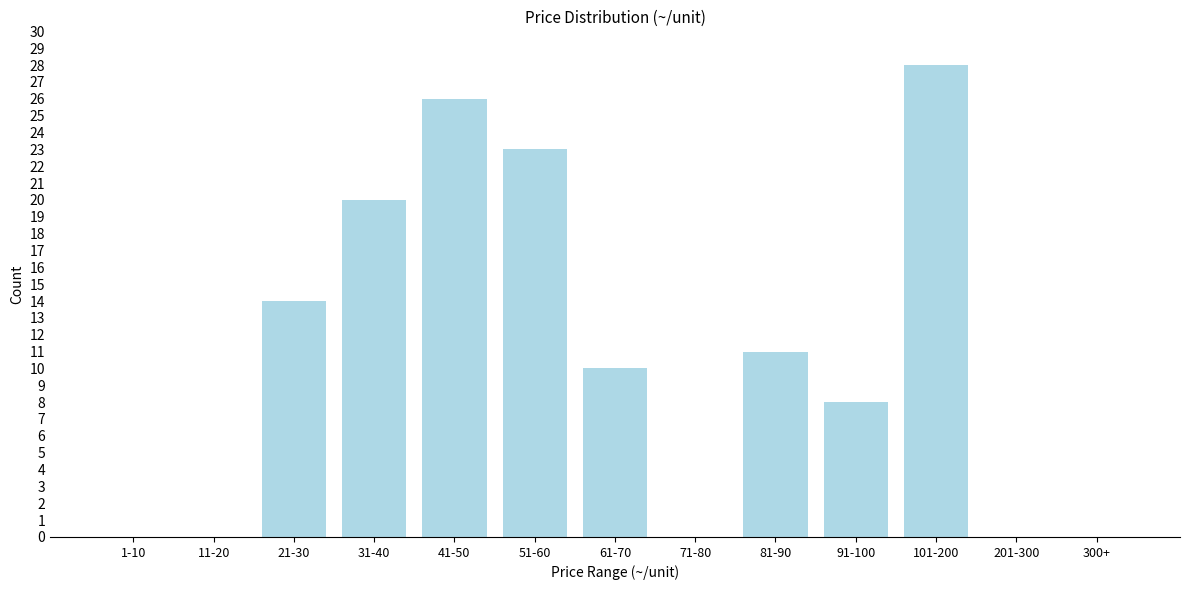

Reading right to left, extract all data points from this chart.

300+=0	201-300=0	101-200=28	91-100=8	81-90=11	71-80=0	61-70=10	51-60=23	41-50=26	31-40=20	21-30=14	11-20=0	1-10=0